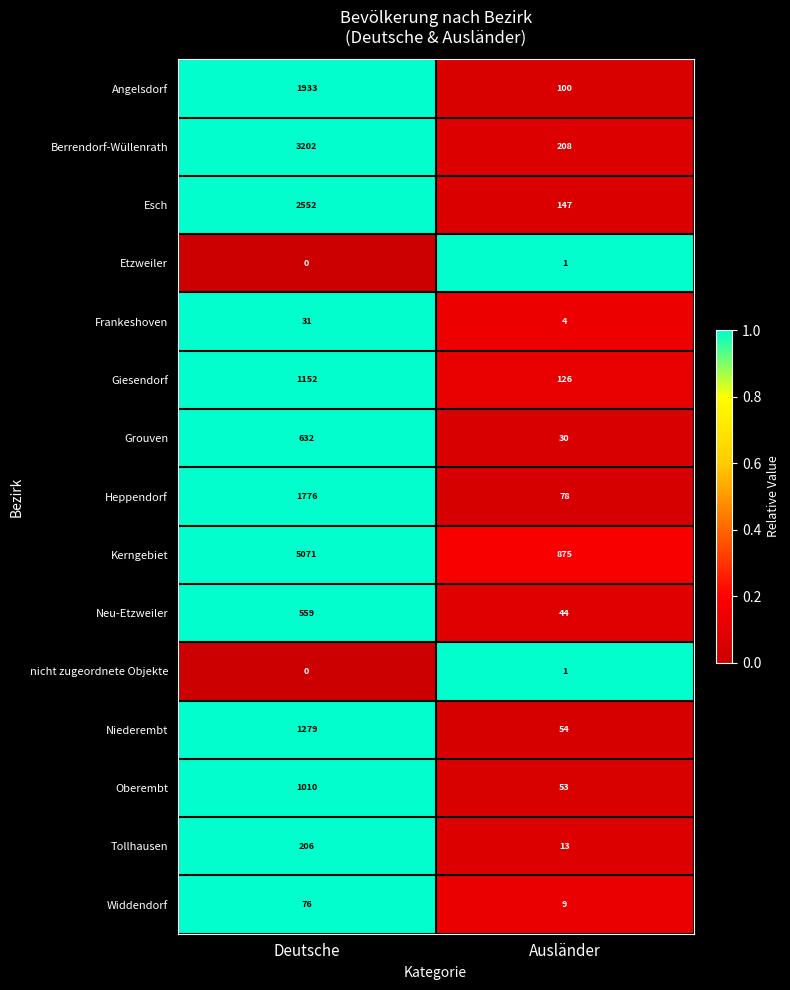

Which series has the largest total across all categories?

Kerngebiet